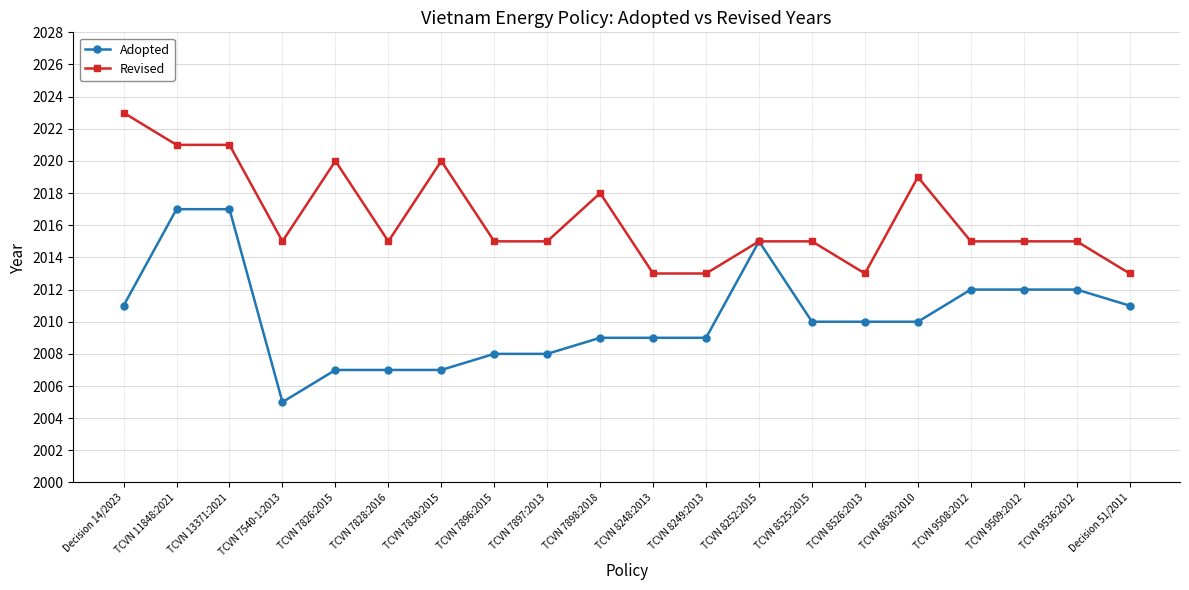

True or false: Adopted has a value of 1287 at TCVN 8525:2015.

False